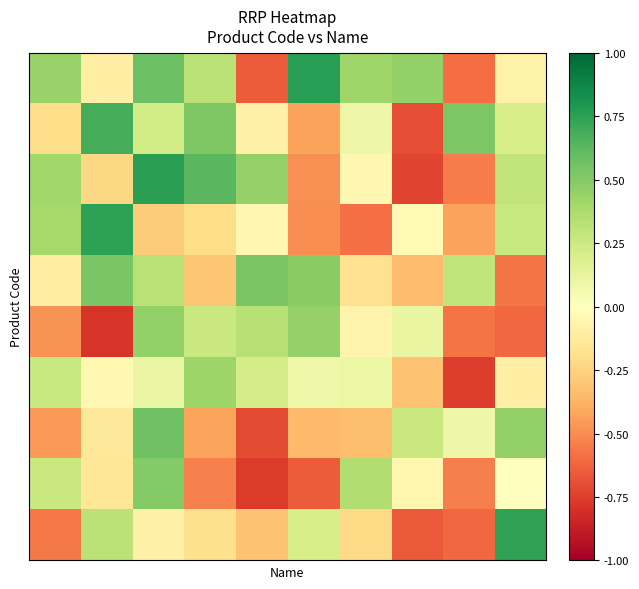

At how many categories does at least one series exceed 0?

10